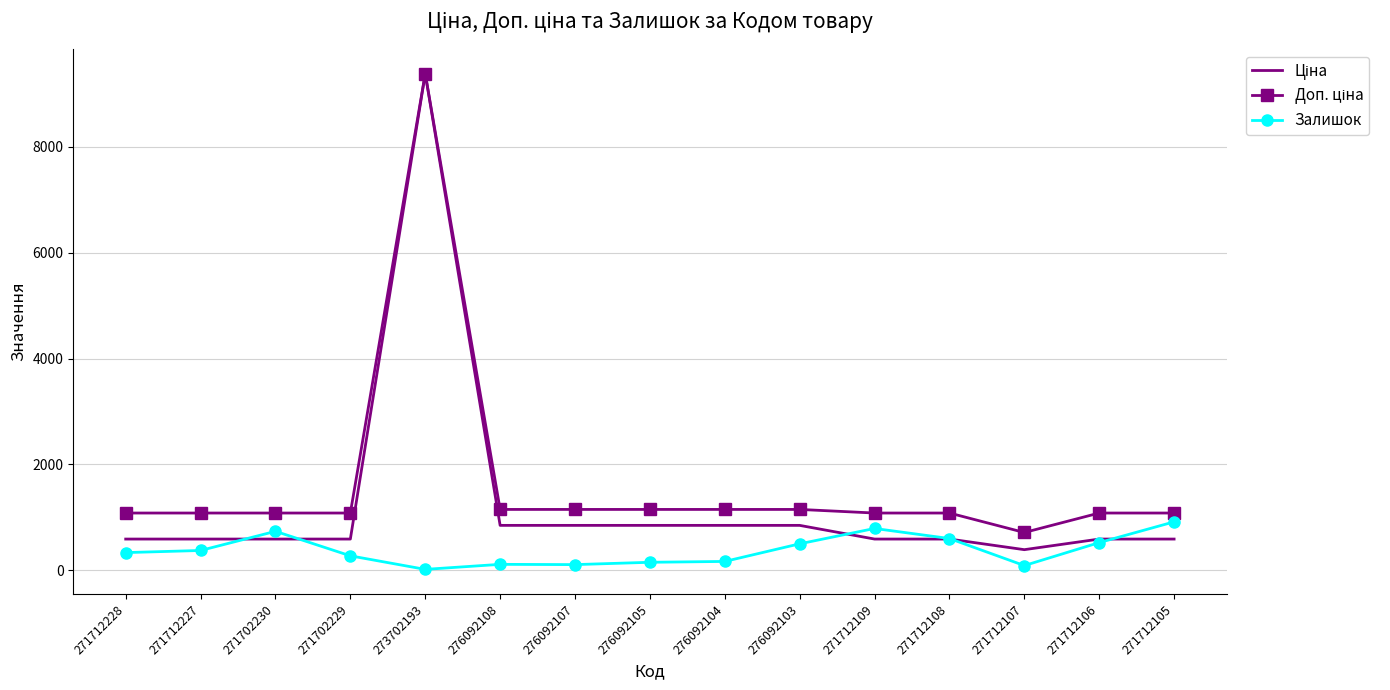

Is it true that Залишок equals 107.0 at 276092107?

True